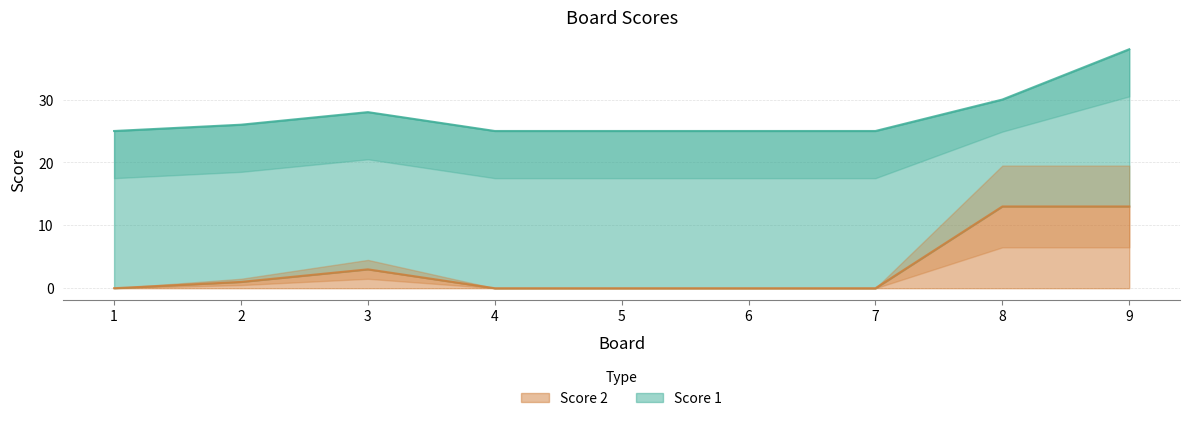

The value at 2 is 0. True or false?

False